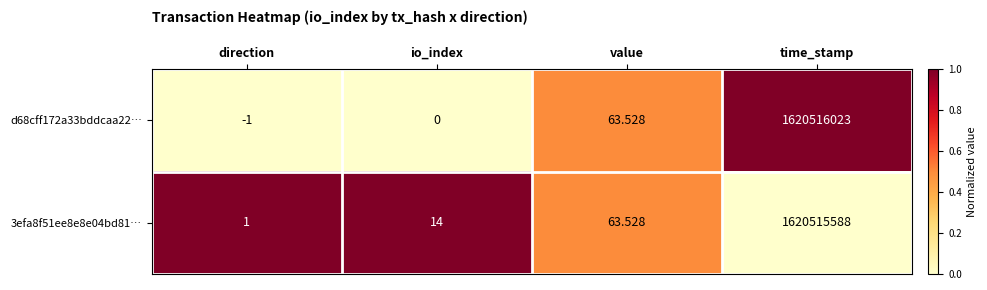

Which category has the lowest value across all series?

direction